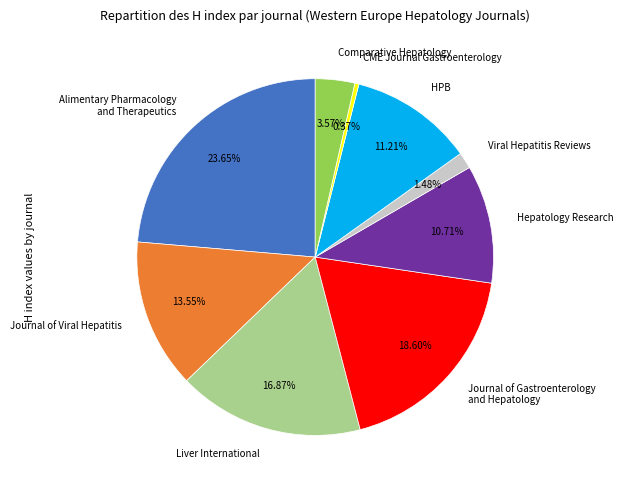

Which has a higher value, CME Journal Gastroenterology or Journal of Viral Hepatitis?

Journal of Viral Hepatitis